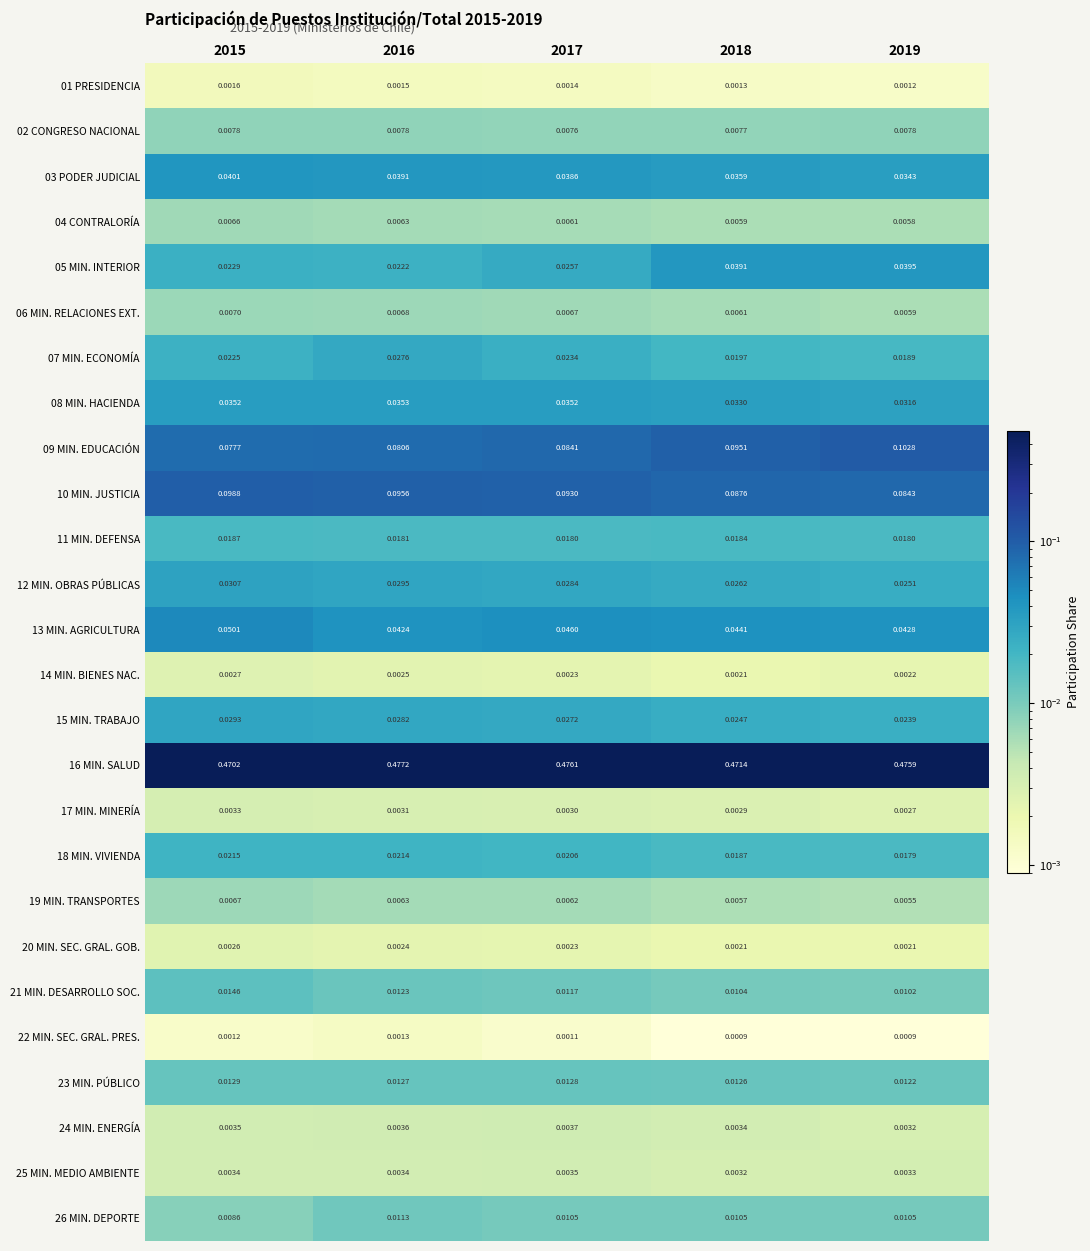

Is the value of 07 MIN. ECONOMÍA at 2018 greater than the value of 24 MIN. ENERGÍA at 2018?

Yes